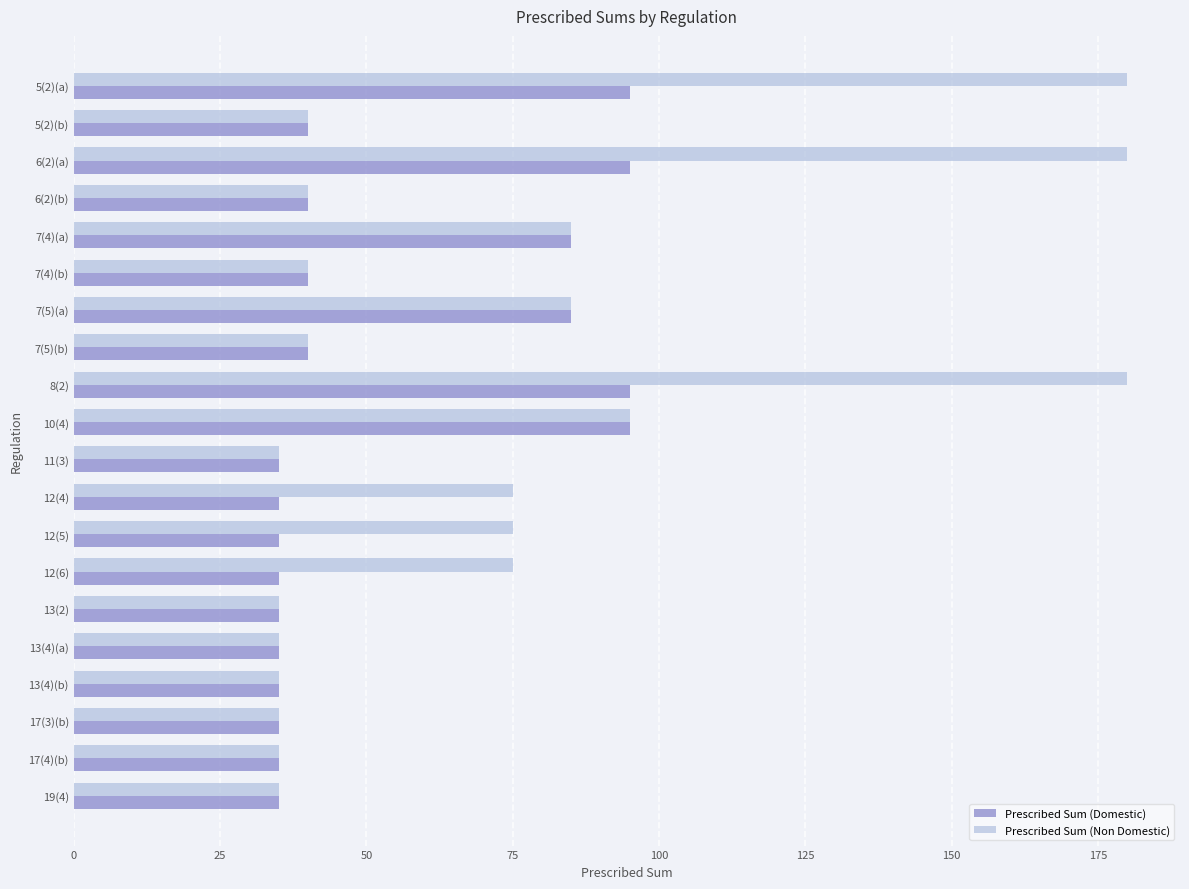

Is the value of Prescribed Sum (Non Domestic) at 8(2) greater than the value of Prescribed Sum (Domestic) at 7(4)(a)?

Yes